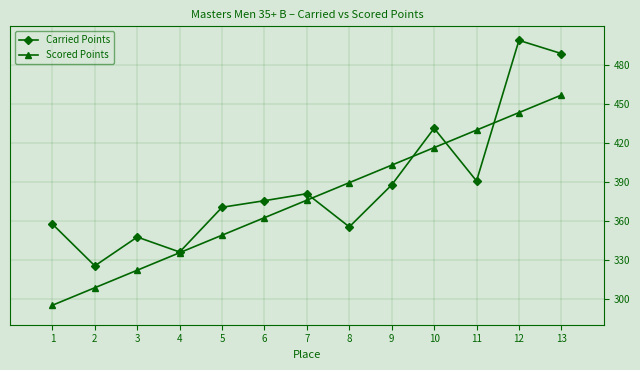

Which label corresponds to the largest value in the chart?

12